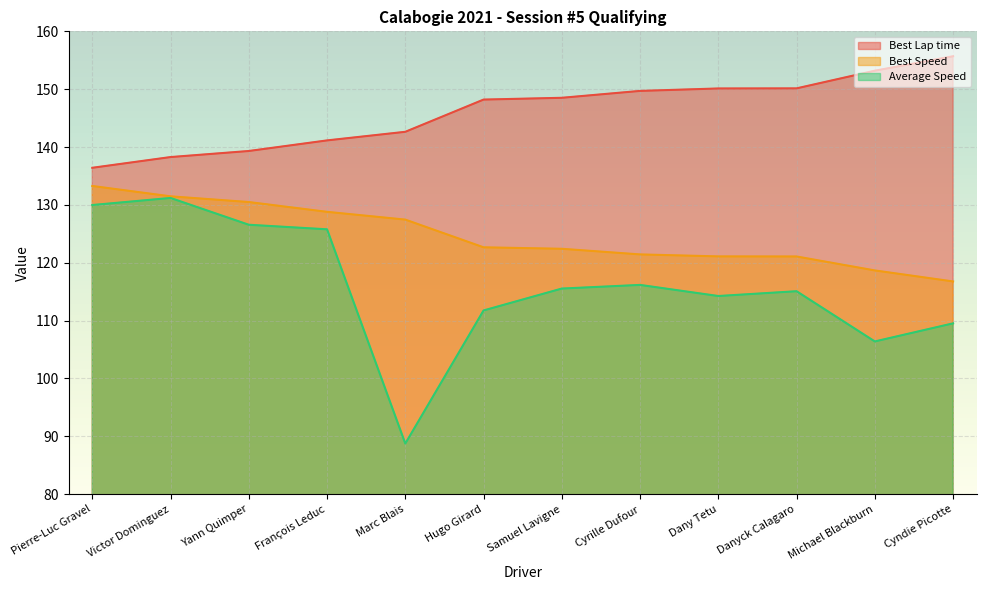

True or false: Best Lap time and Best Speed intersect in this chart.

False